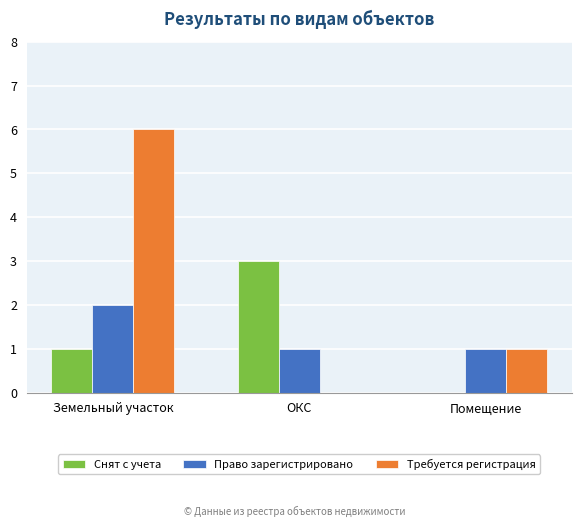

At which label does Снят с учета reach its peak?

ОКС